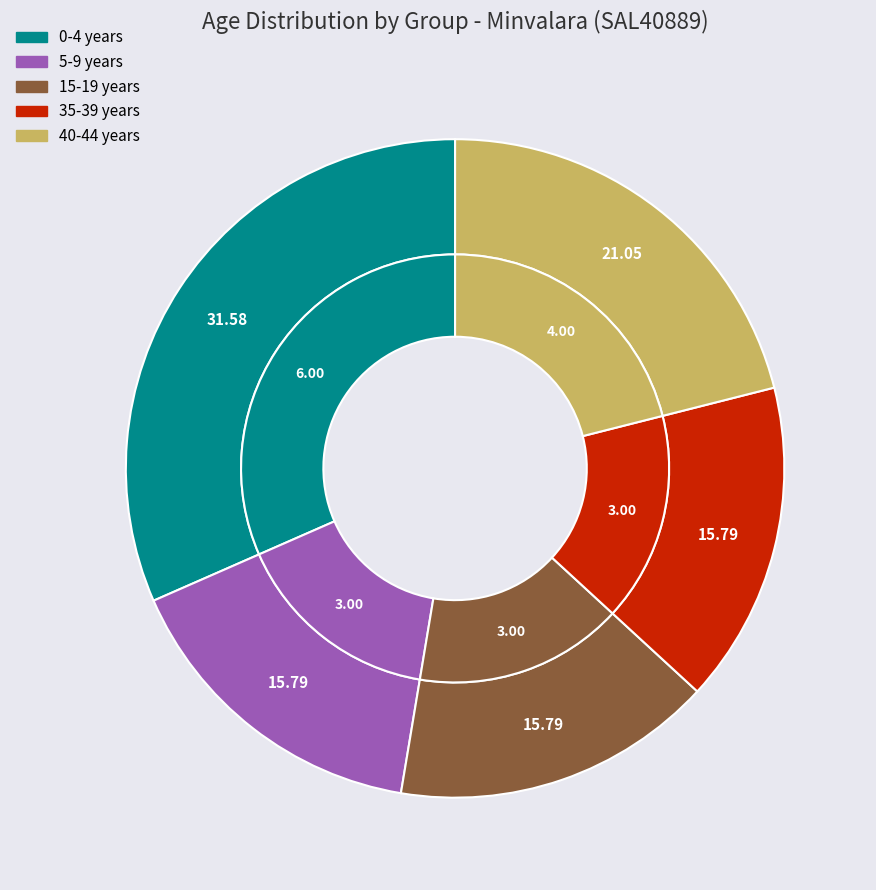

How many slices are in this pie chart?

7